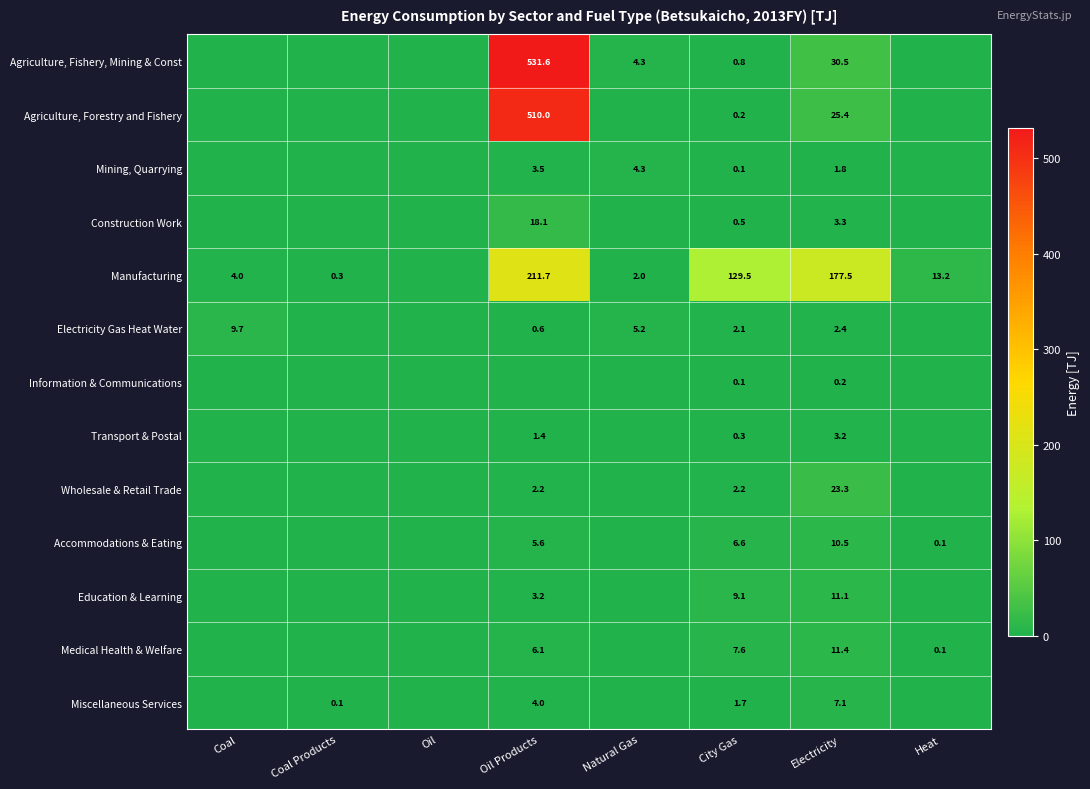

What is the greatest value displayed?

531.6